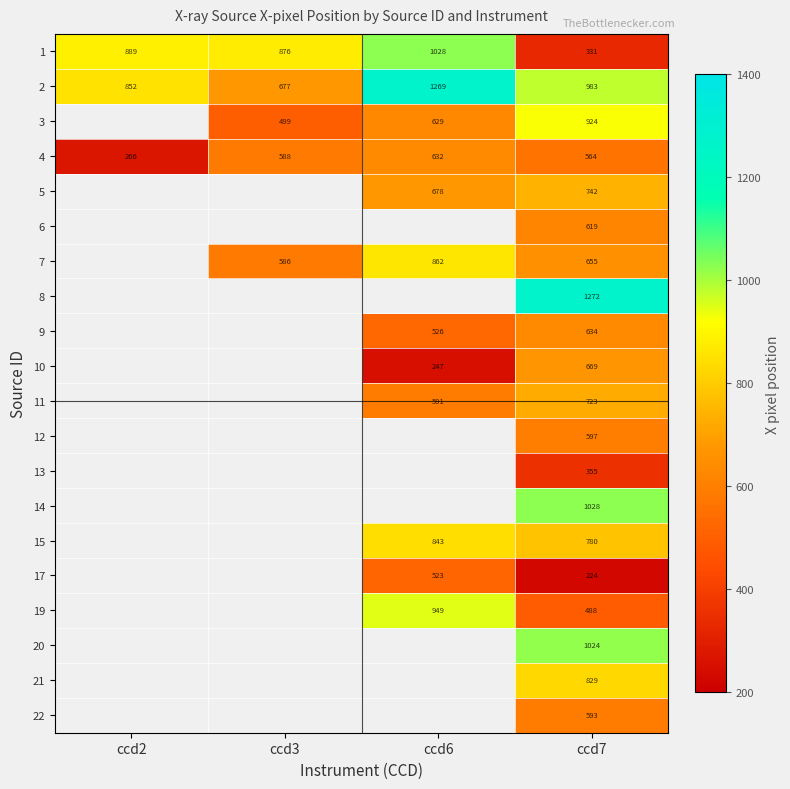

What is the maximum value for 2?

1269.1